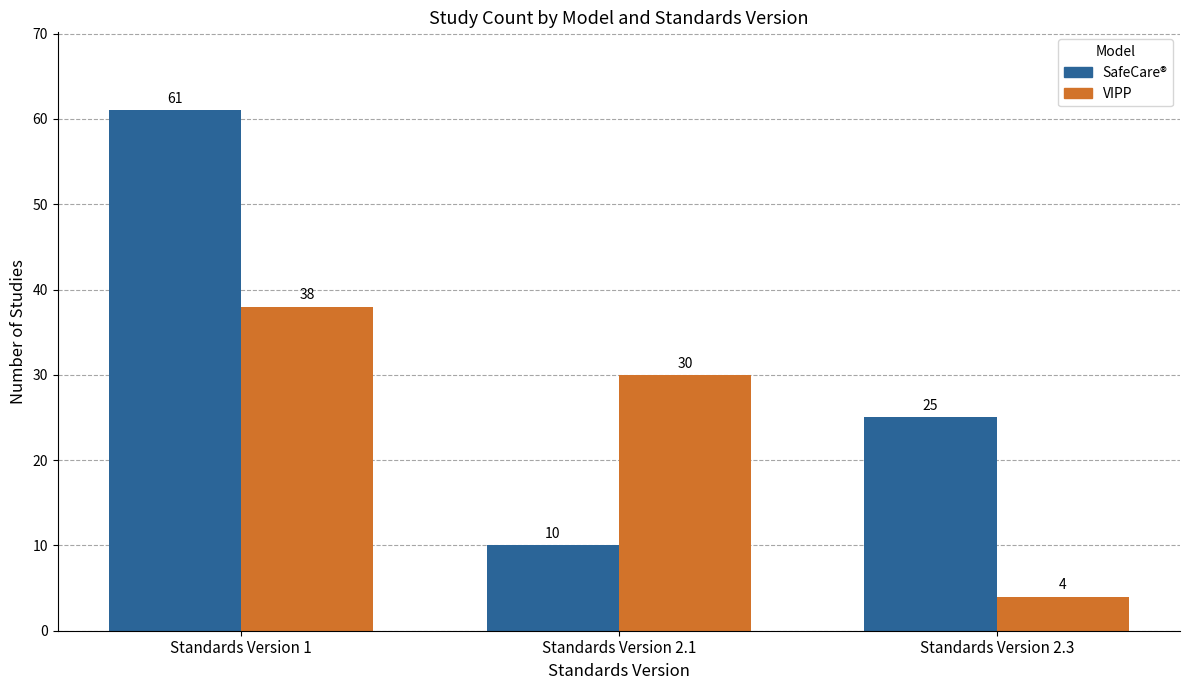

How many categories are shown in the chart?

3